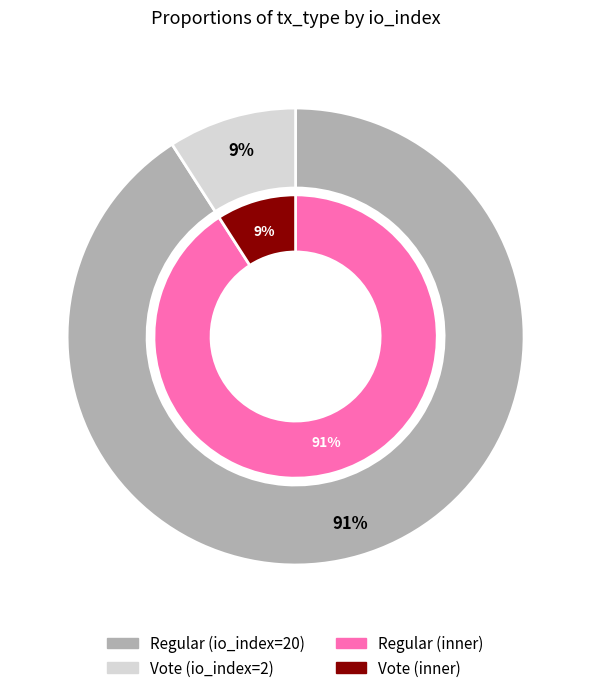

What percentage is the Vote (io_index=2) slice, to the nearest percent?

9%